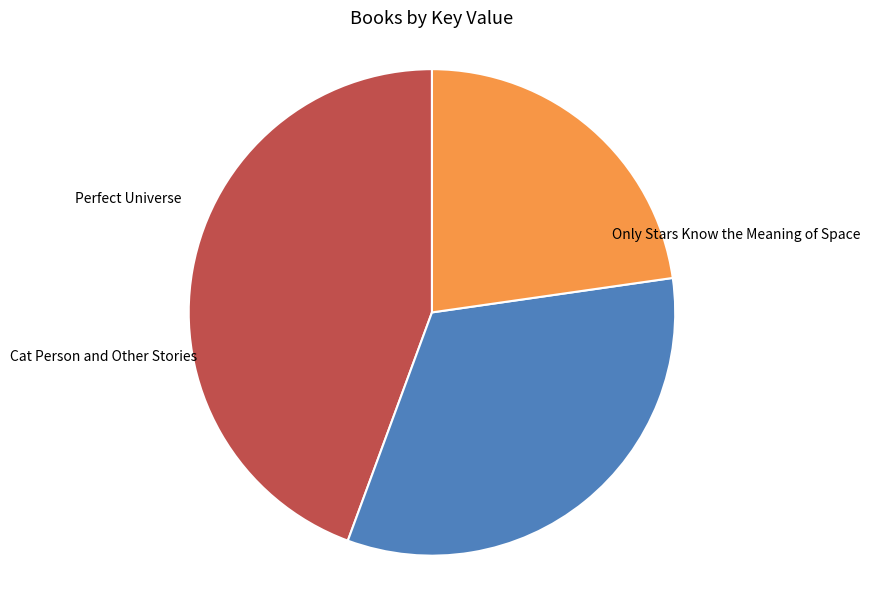

The Perfect Universe slice represents 15% of the pie. True or false?

False